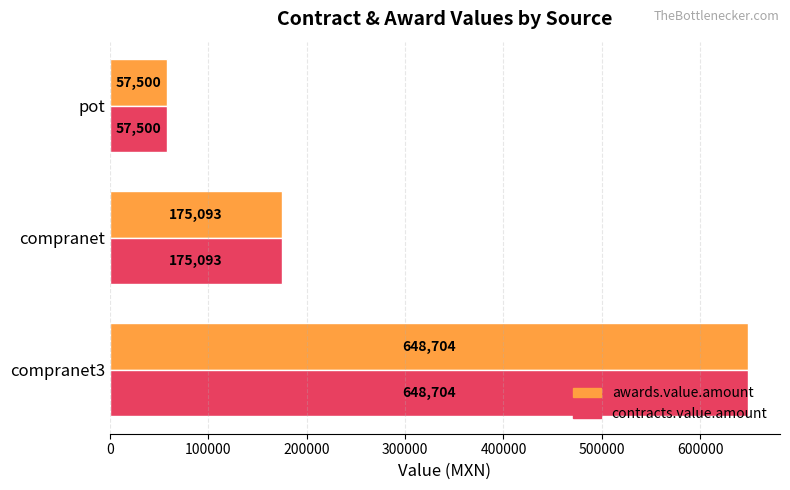

At which category is the sum across all series the highest?

compranet3